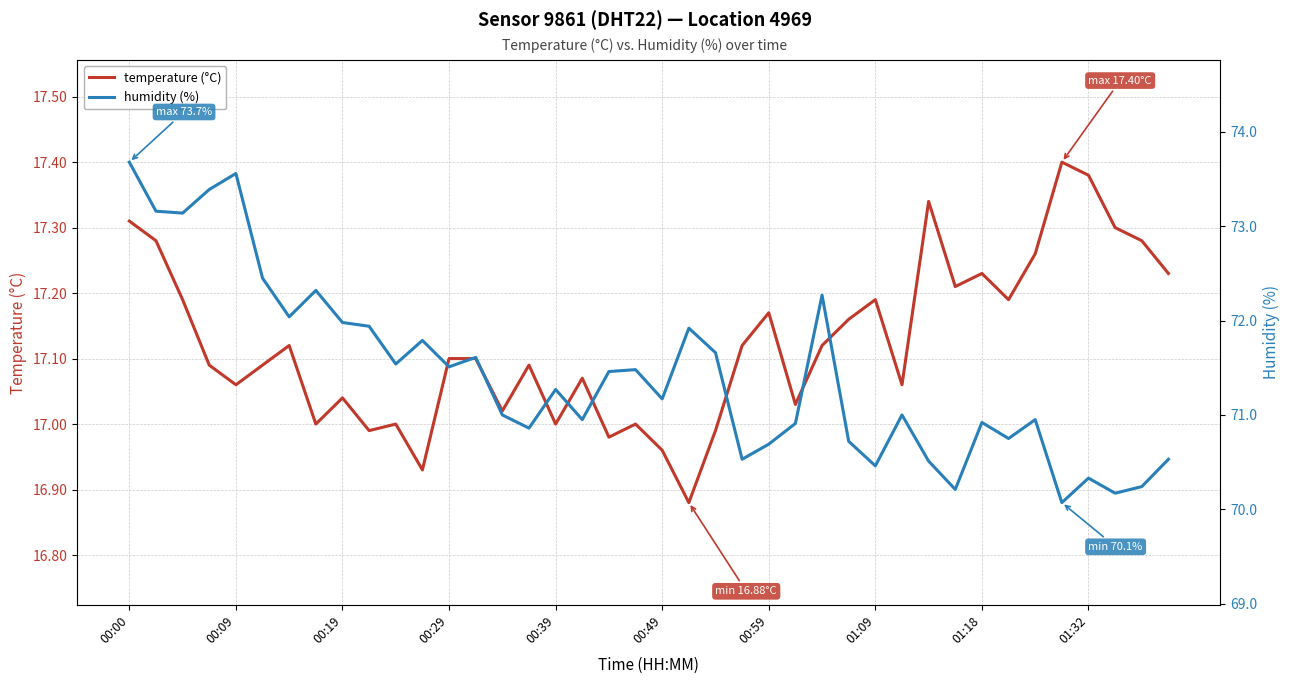

What position from the left is 00:19?

3